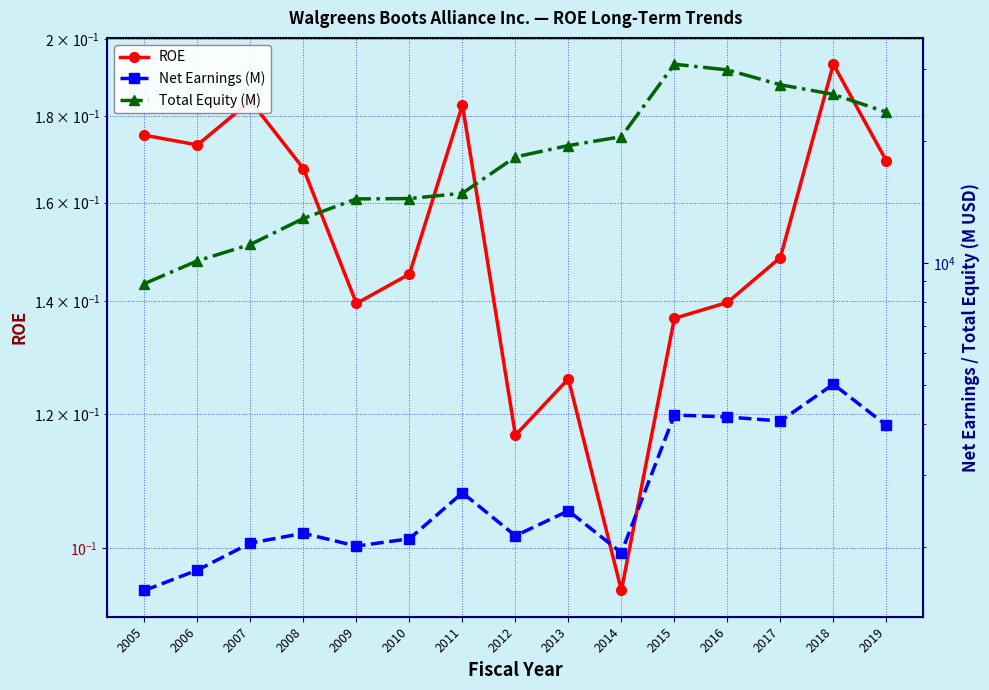

True or false: Net Earnings (M) has a value of 2157.0 at 2008.

True